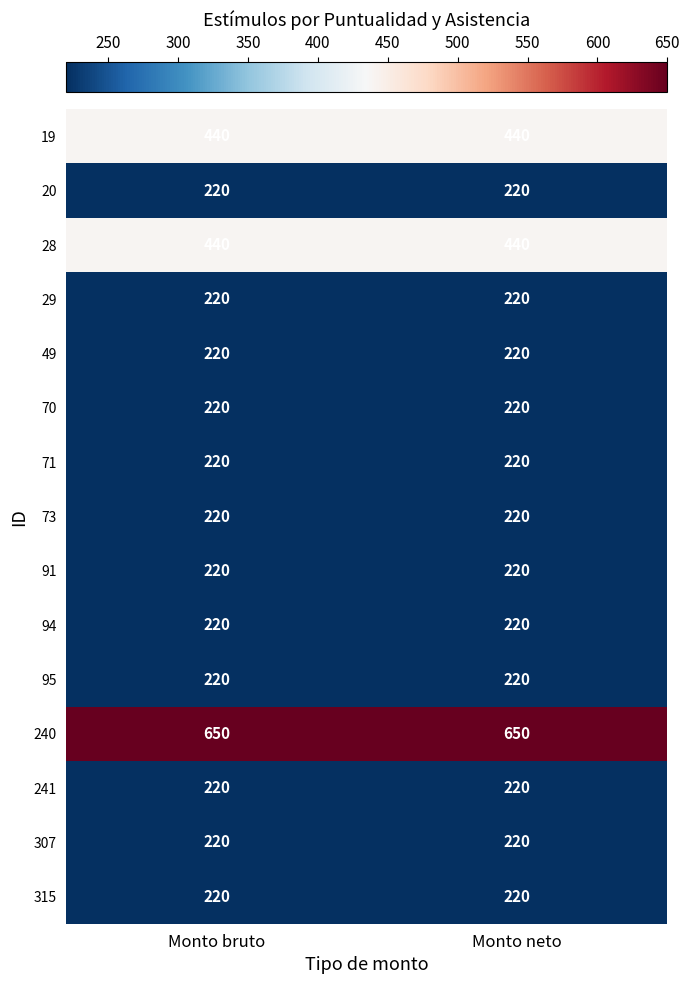

What is the total value across all series at Monto neto?

4170